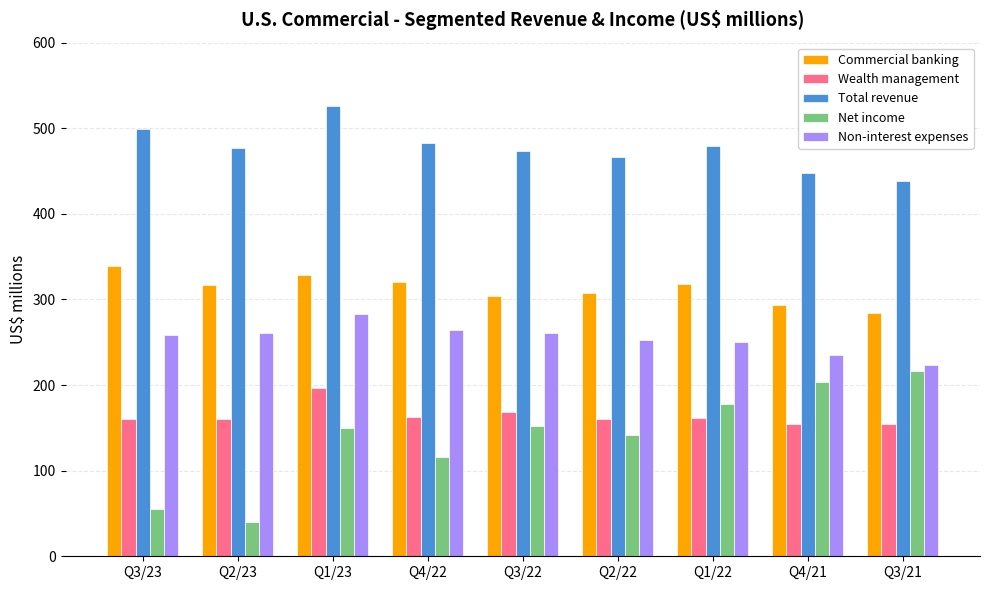

What position from the right is Q3/22?

5